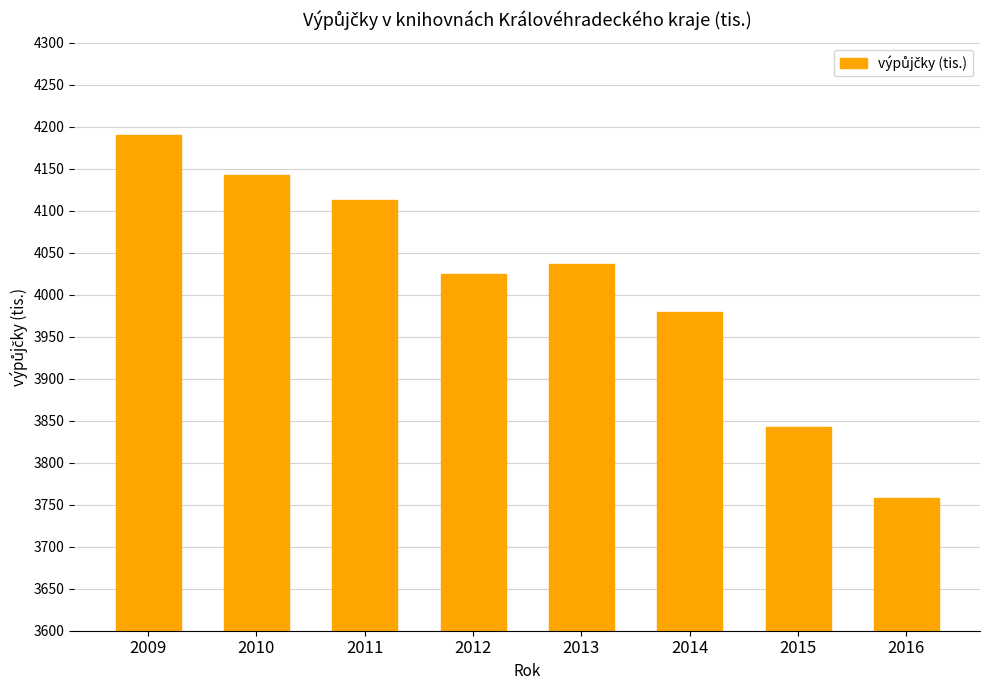

The chart shows a value of 7345.2 at 2010. True or false?

False